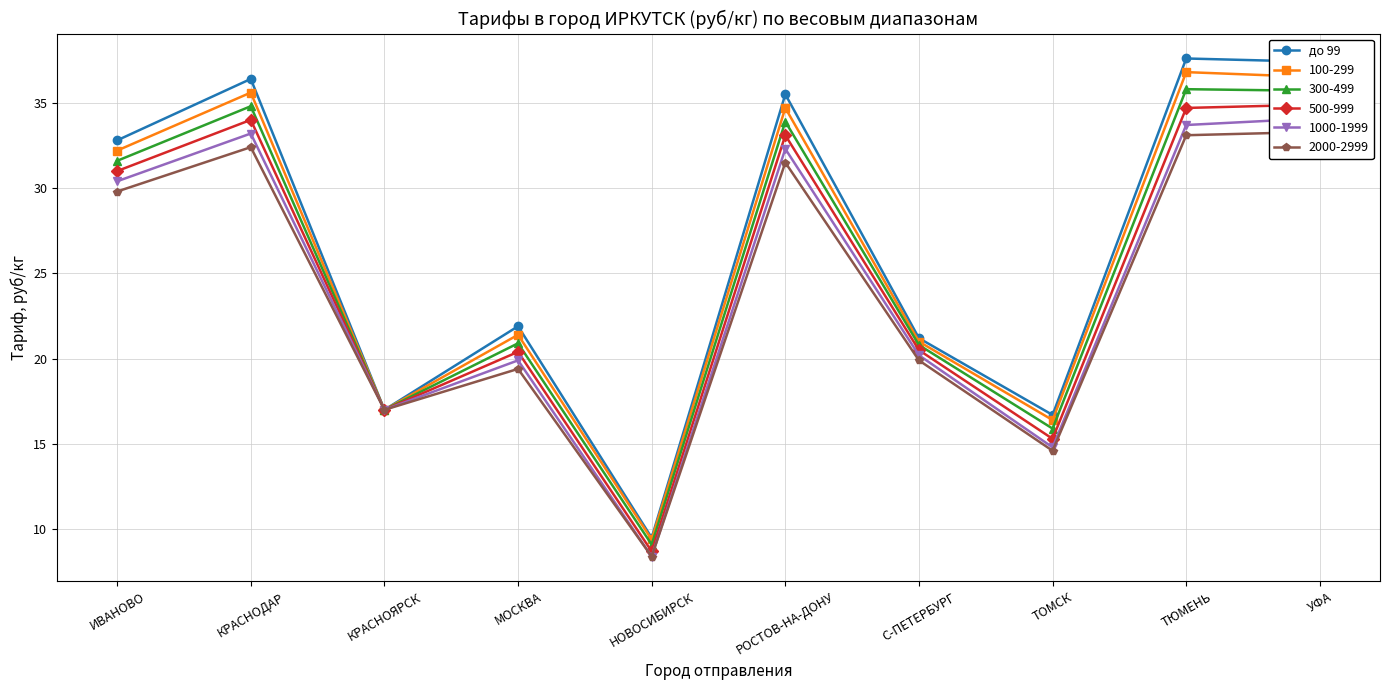

List the labels in order of value, largest first.

ТЮМЕНЬ, УФА, КРАСНОДАР, РОСТОВ-НА-ДОНУ, ИВАНОВО, МОСКВА, С-ПЕТЕРБУРГ, КРАСНОЯРСК, ТОМСК, НОВОСИБИРСК